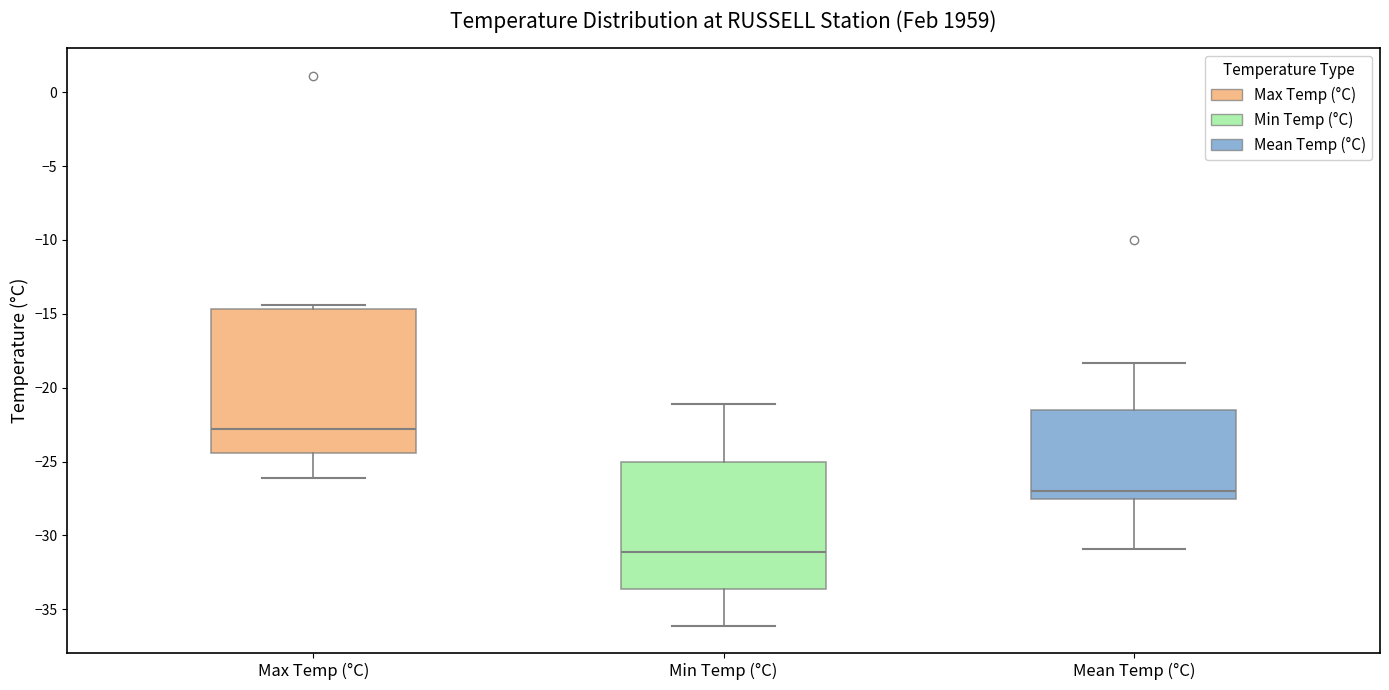

Reading left to right, read every box against the y-axis: the position of its median line, the range the box covers, and the ends of its whiskers. The values are not printed on the chart, so give them approximately, as read against the axis.

Max Temp (°C): median -23.0, box -24.5 to -14.5, whiskers -26.0 to -14.5 (just above the box's upper edge)
Min Temp (°C): median -31.0, box -33.5 to -25.0, whiskers -36.0 to -21.0
Mean Temp (°C): median -27.0, box -27.5 to -21.5, whiskers -31.0 to -18.5